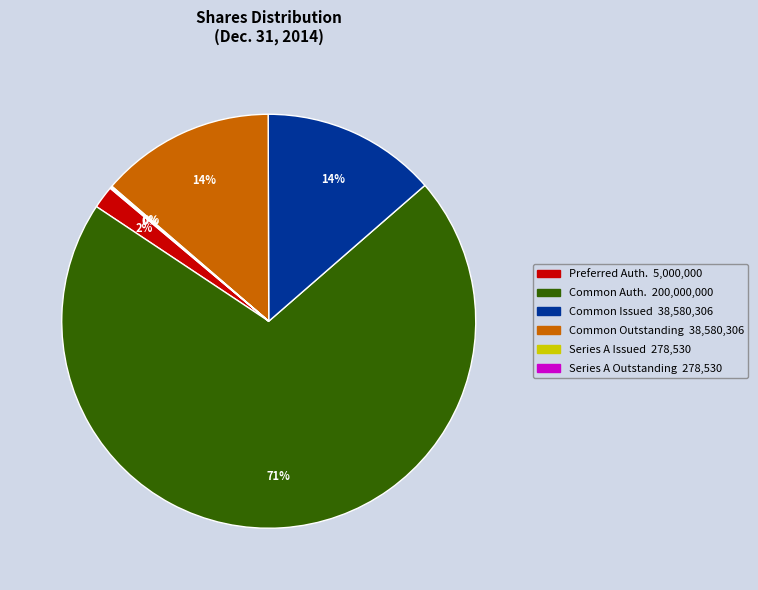

To the nearest percent, what is the average slice percentage?

17%